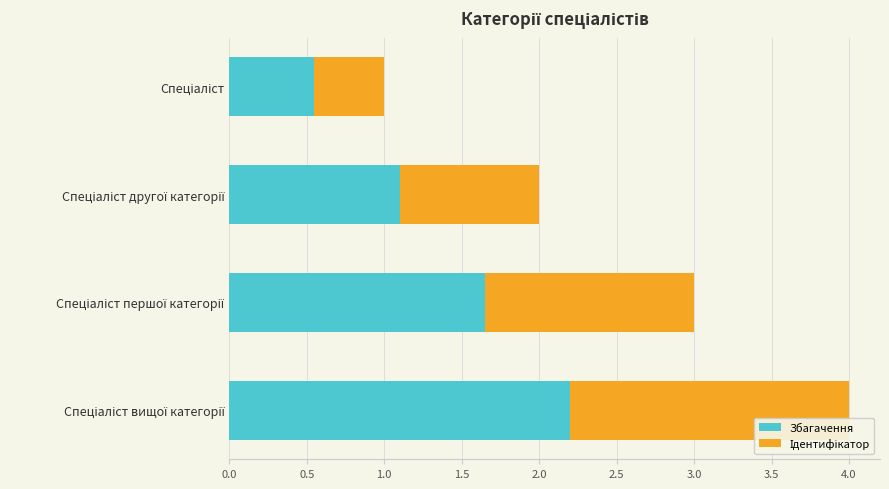

What is the highest value of the Збагачення series?

2.2